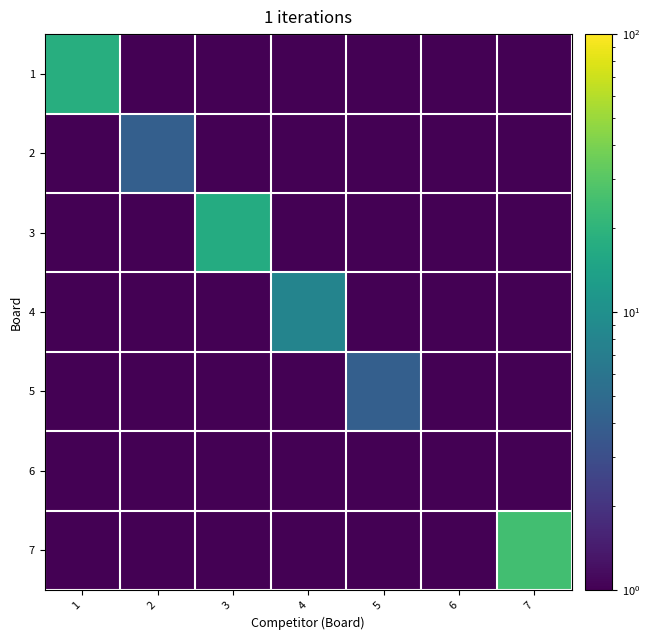

At which category is the sum across all series the highest?

7